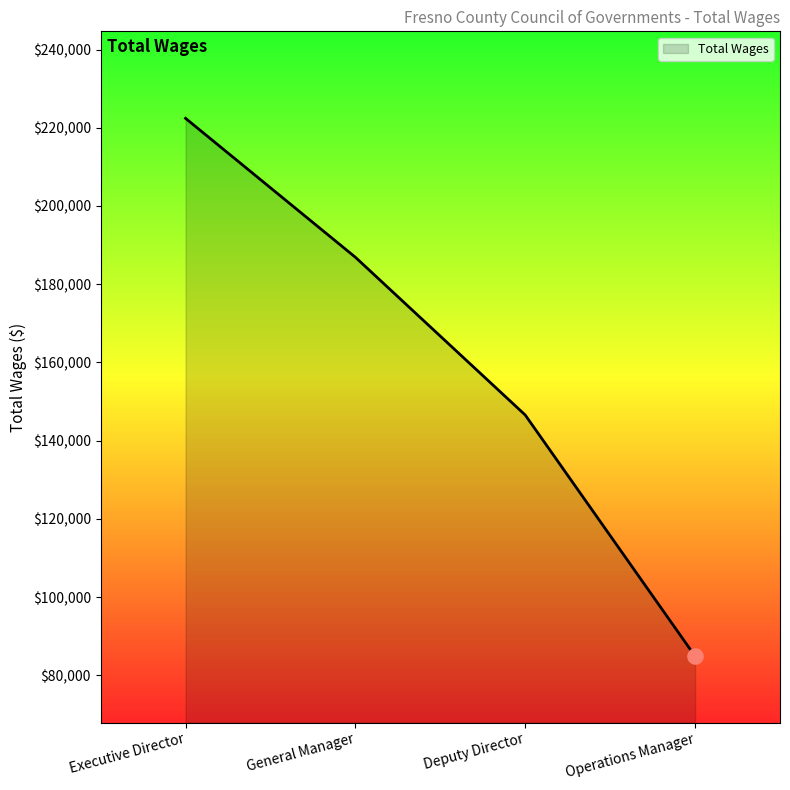

Approximately how many times larger is the value at Deputy Director compared to General Manager?

0.8